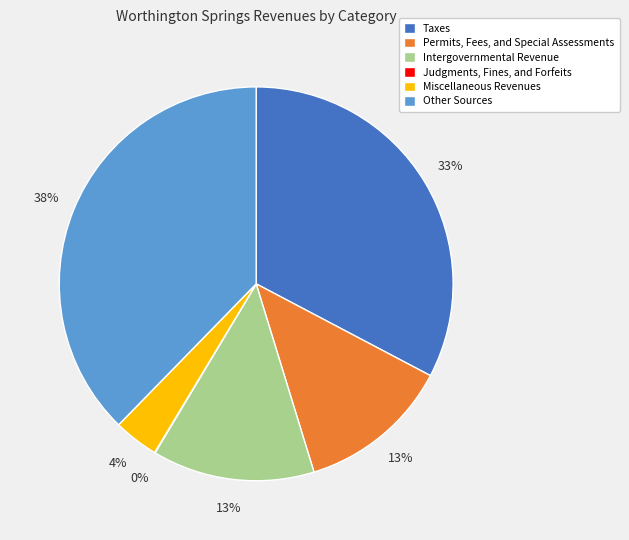

Which category has the biggest portion of the pie?

Other Sources